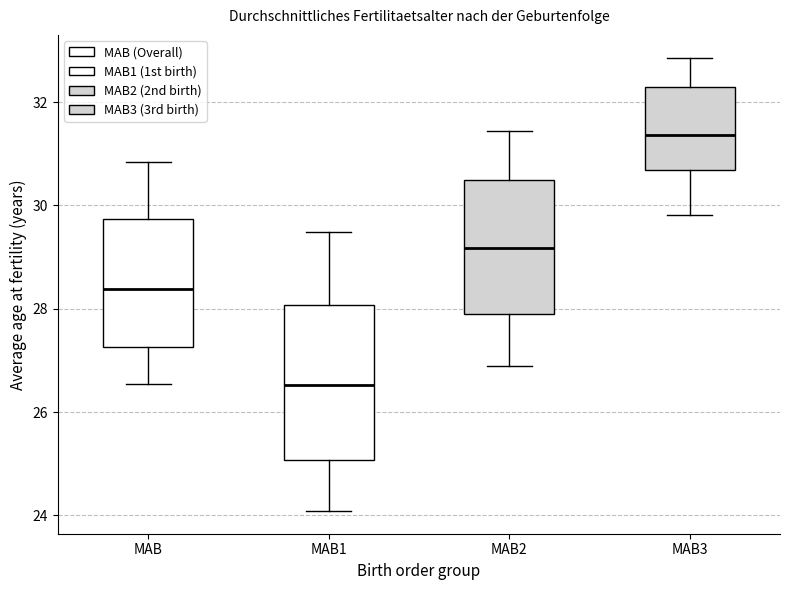

Which box has the lowest median line?

MAB1